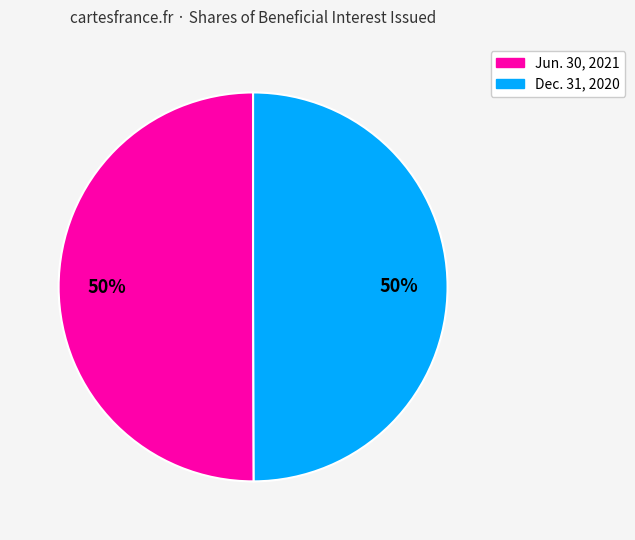

How many segments does this pie chart have?

2